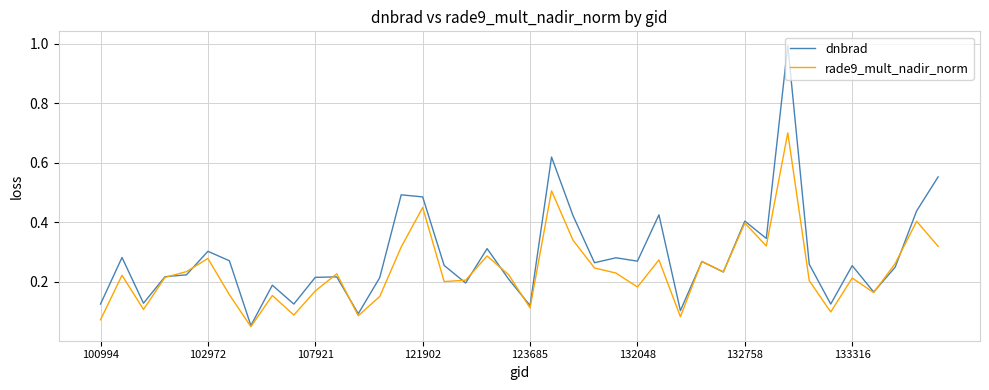

Rank the series by their average value, from highest to lowest.

dnbrad, rade9_mult_nadir_norm